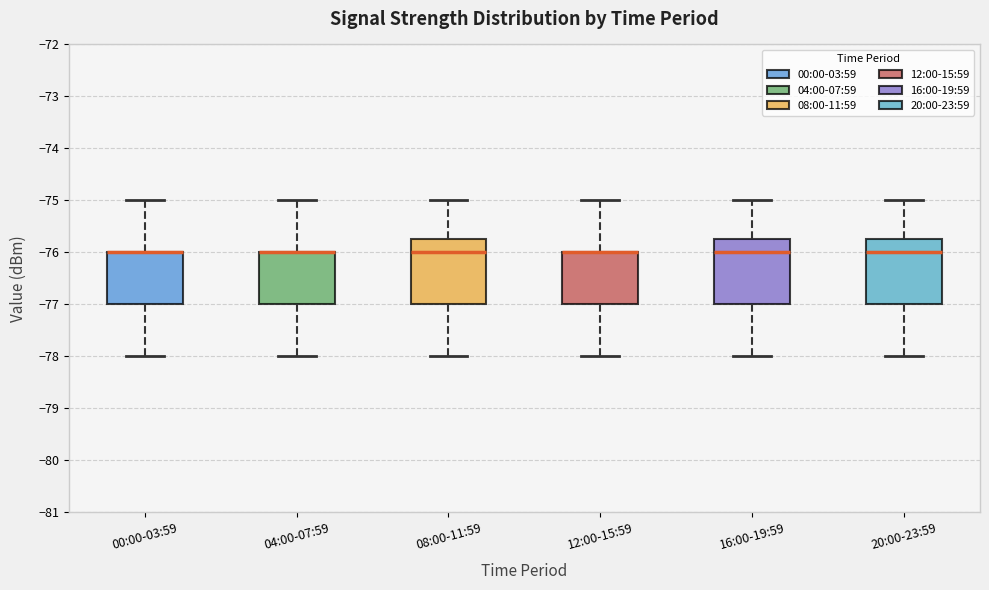

Reading left to right, read every box against the y-axis: the position of its median line, the range the box covers, and the ends of its whiskers. The values are not printed on the chart, so give them approximately, as read against the axis.

00:00-03:59: median -76.0 (drawn on the box's upper edge), box -77.0 to -76.0, whiskers -78.0 to -75.0
04:00-07:59: median -76.0 (drawn on the box's upper edge), box -77.0 to -76.0, whiskers -78.0 to -75.0
08:00-11:59: median -76.0, box -77.0 to -75.7, whiskers -78.0 to -75.0
12:00-15:59: median -76.0 (drawn on the box's upper edge), box -77.0 to -76.0, whiskers -78.0 to -75.0
16:00-19:59: median -76.0, box -77.0 to -75.7, whiskers -78.0 to -75.0
20:00-23:59: median -76.0, box -77.0 to -75.7, whiskers -78.0 to -75.0